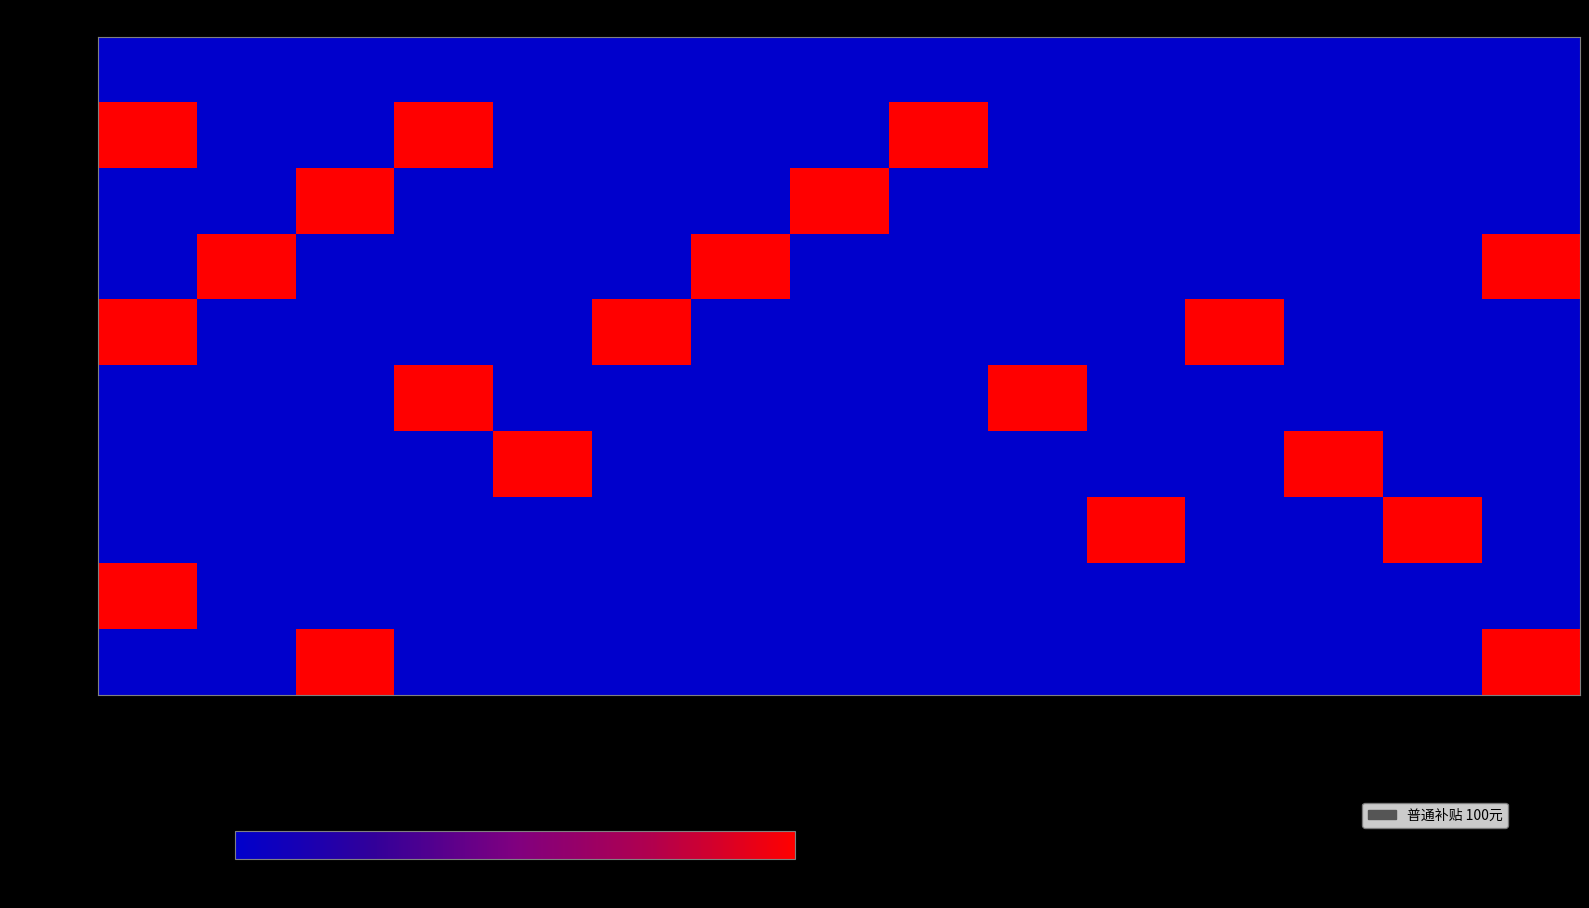

At which category does the chart reach its minimum across all series?

月阳社区